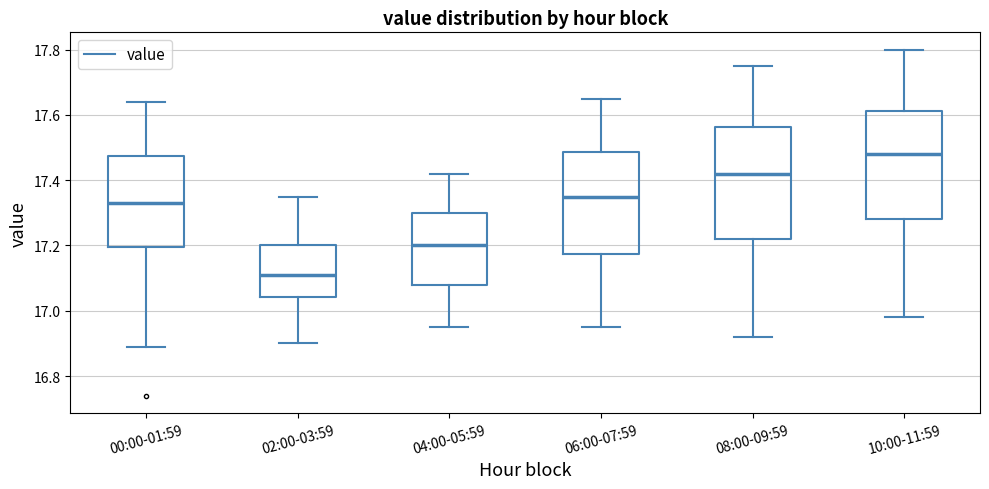

Where is the lower edge of the box for 00:00-01:59 on the y-axis? The values are not printed on the chart, so give them approximately, as read against the axis.

17.20